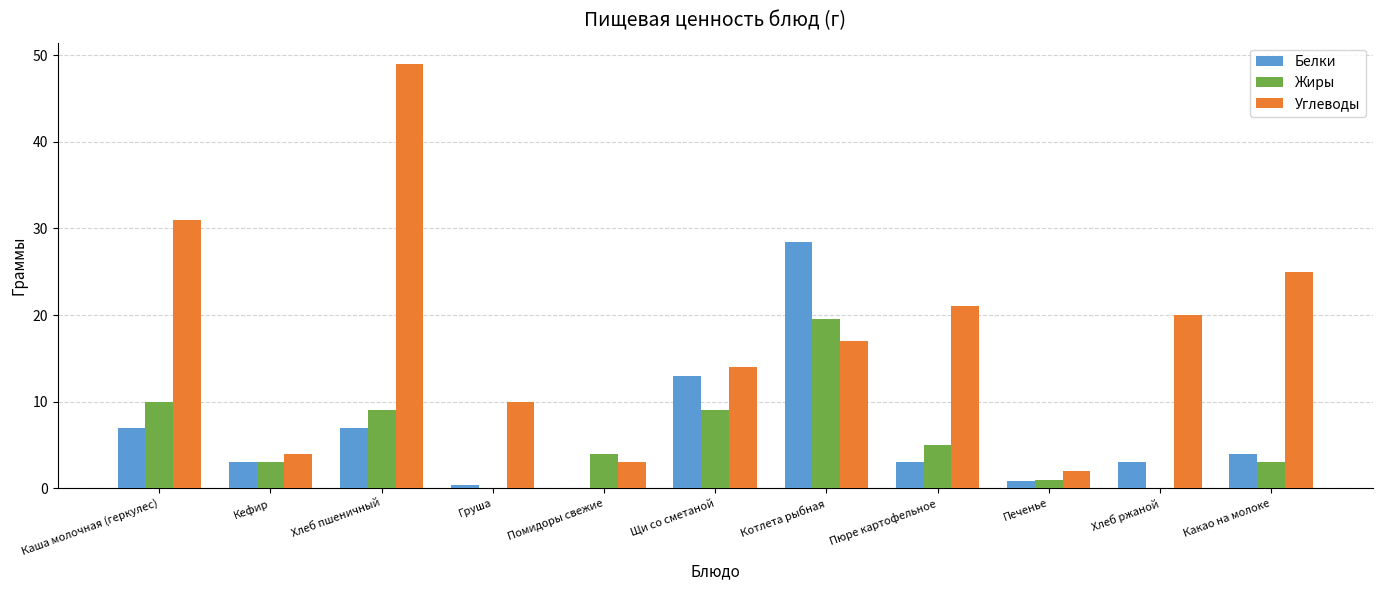

What is the approximate value of Белки at Хлеб пшеничный?

7.0